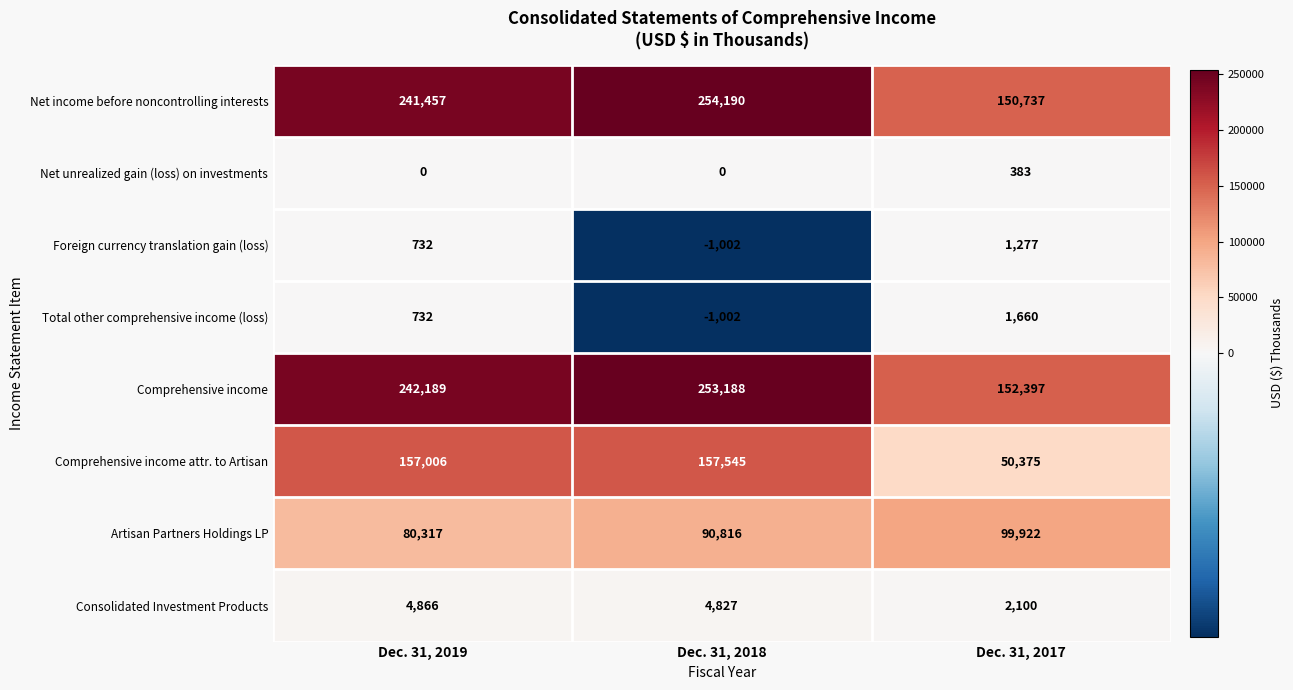

What is the difference between the highest and lowest values at Dec. 31, 2017?

152014